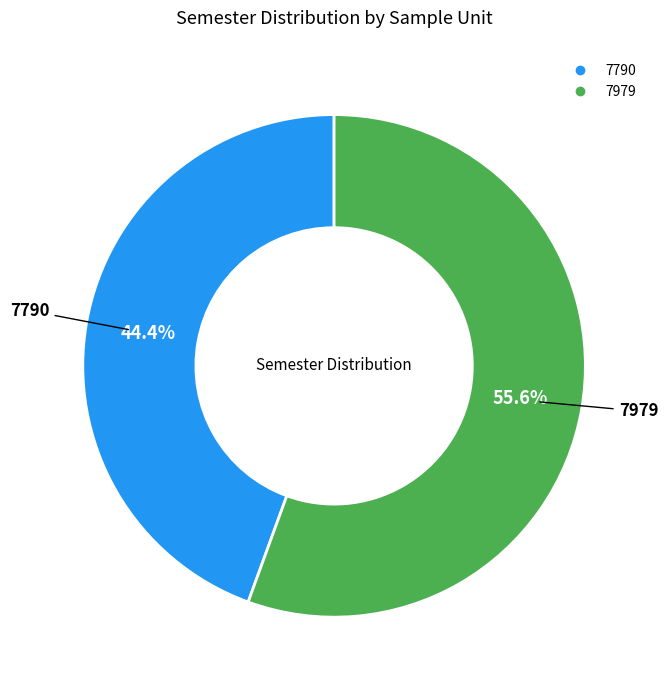

Which slice represents more than half of the pie?

7979